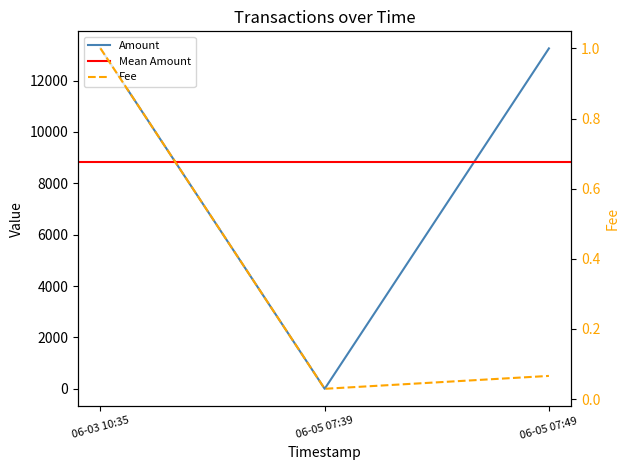

Which has a higher value, 06-05 07:39 or 06-03 10:35?

06-03 10:35